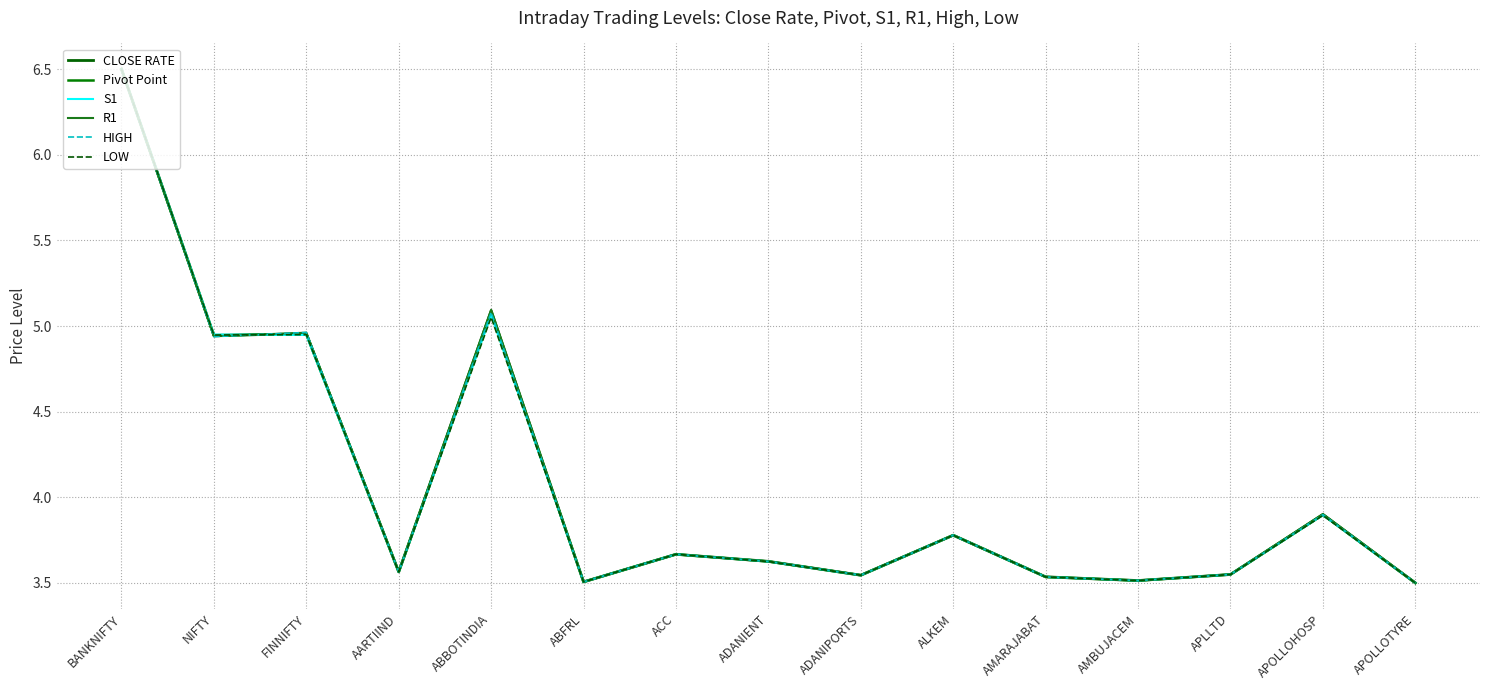

Which has a higher value, ABBOTINDIA or NIFTY?

ABBOTINDIA